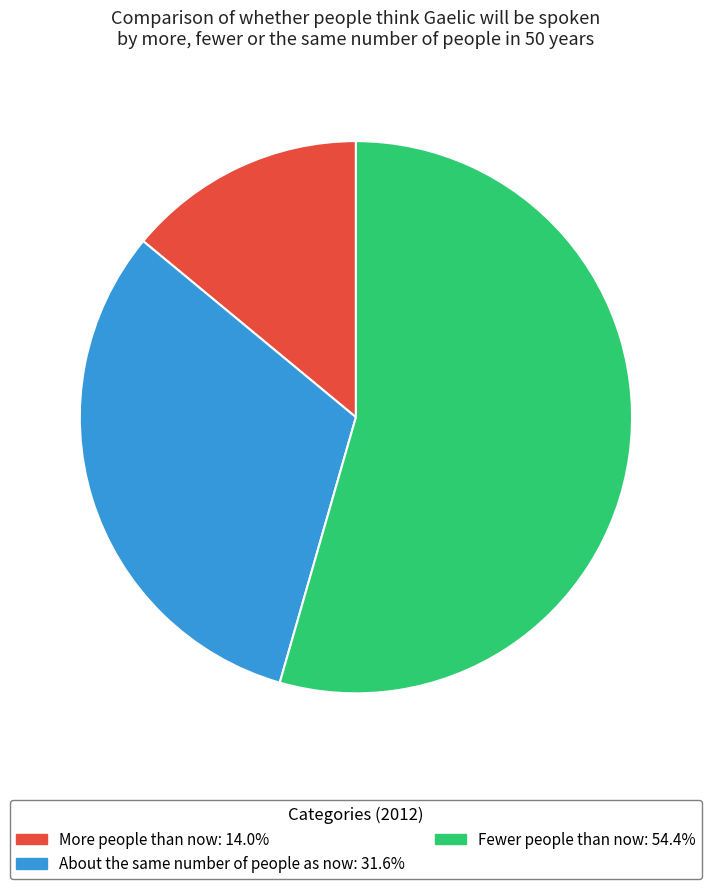

Count the number of slices in the pie.

3